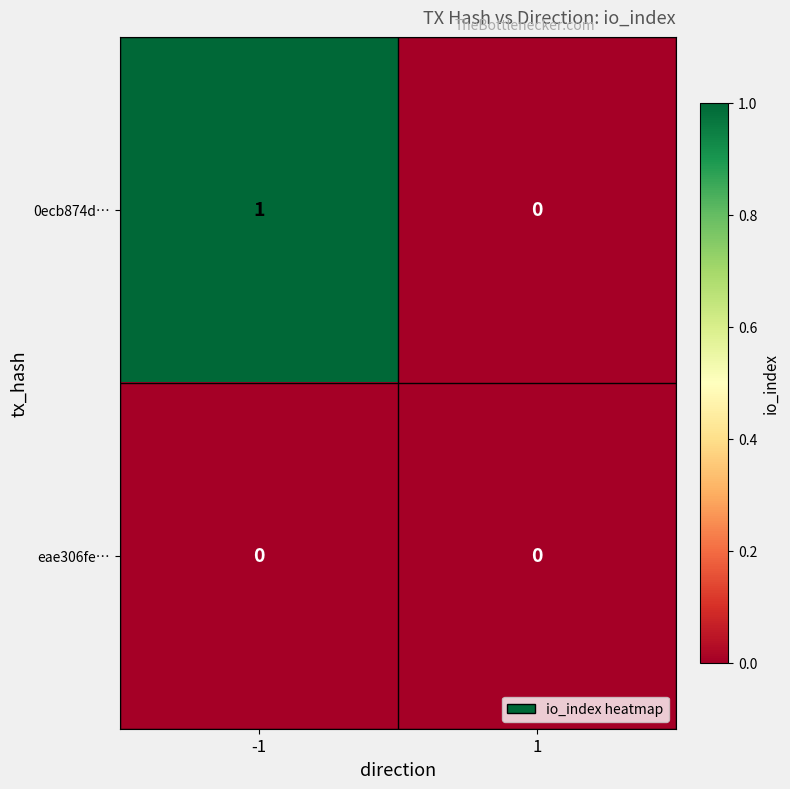

Which series has the largest total across all categories?

0ecb874d…